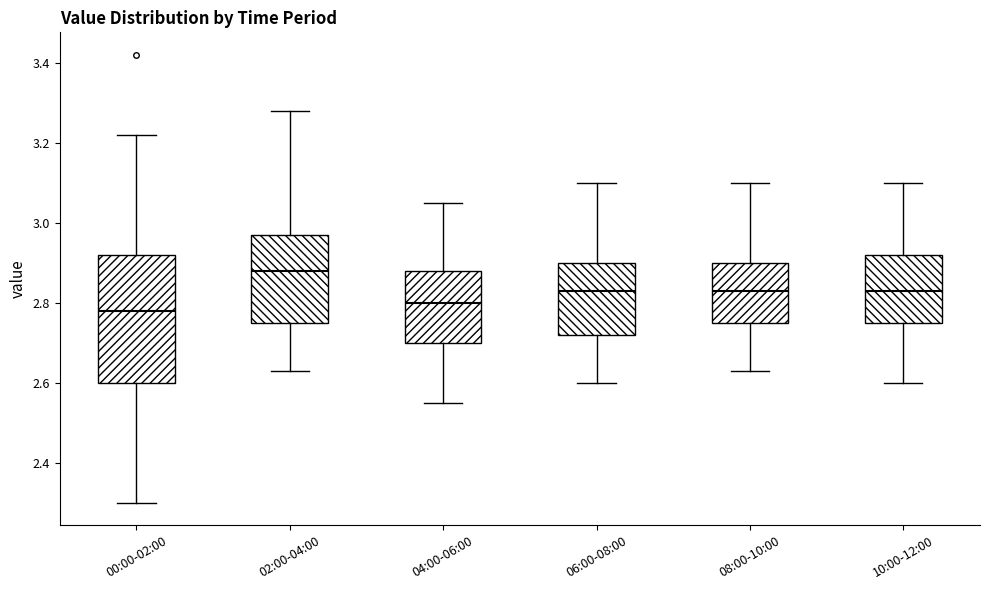

Reading left to right, transcribe this box plot: for each box, give where its median line is, the range the box spans, and where its two whiskers end, as read against the y-axis. The values are not printed on the chart, so give them approximately, as read against the axis.

00:00-02:00: median 2.78, box 2.60 to 2.92, whiskers 2.30 to 3.22
02:00-04:00: median 2.88, box 2.76 to 2.98, whiskers 2.64 to 3.28
04:00-06:00: median 2.80, box 2.70 to 2.88, whiskers 2.56 to 3.06
06:00-08:00: median 2.84, box 2.72 to 2.90, whiskers 2.60 to 3.10
08:00-10:00: median 2.84, box 2.76 to 2.90, whiskers 2.64 to 3.10
10:00-12:00: median 2.84, box 2.76 to 2.92, whiskers 2.60 to 3.10